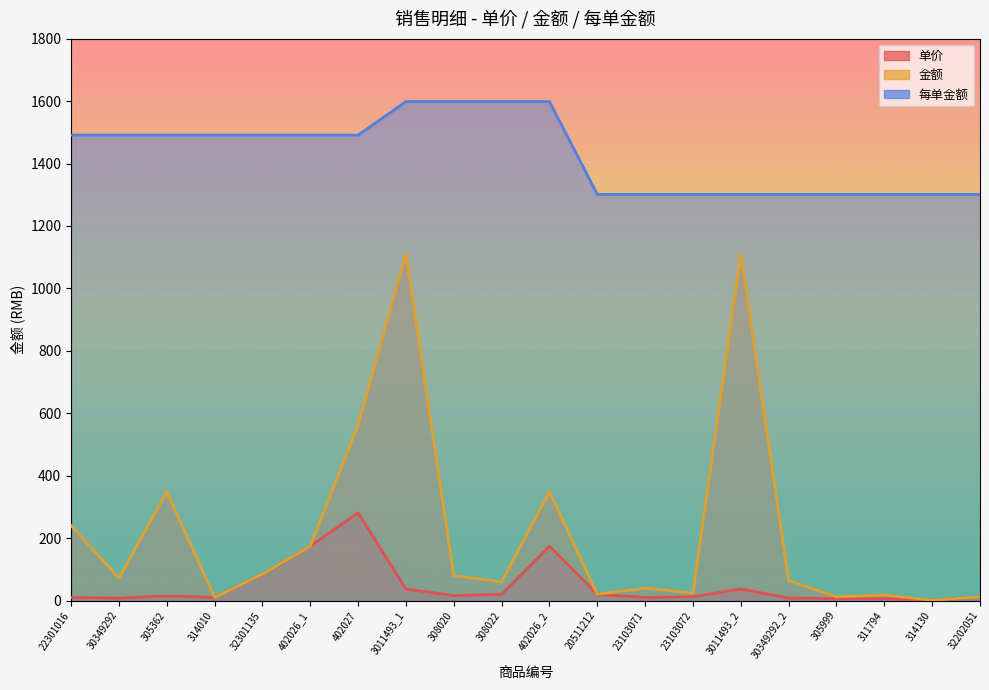

Where is the first local maximum for 金额?

305362